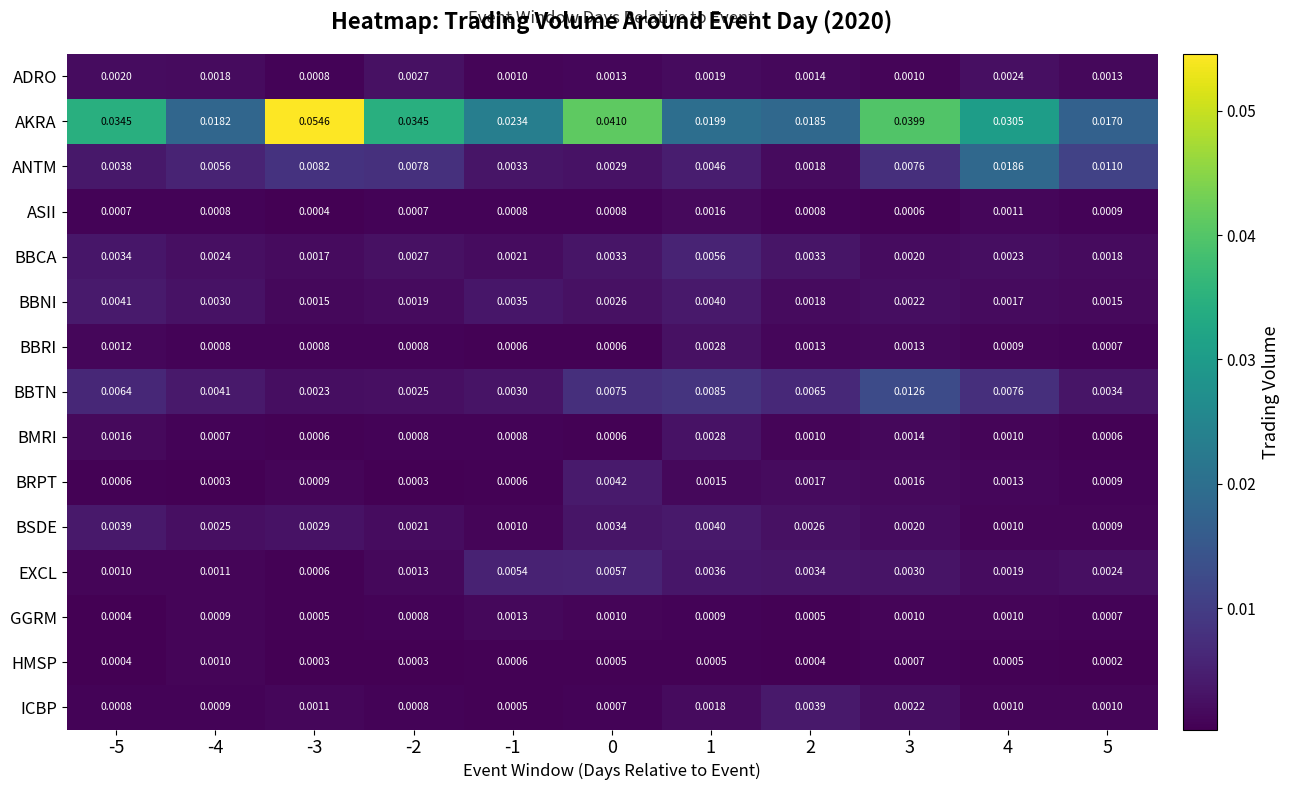

Which series has the largest range (max minus min)?

AKRA